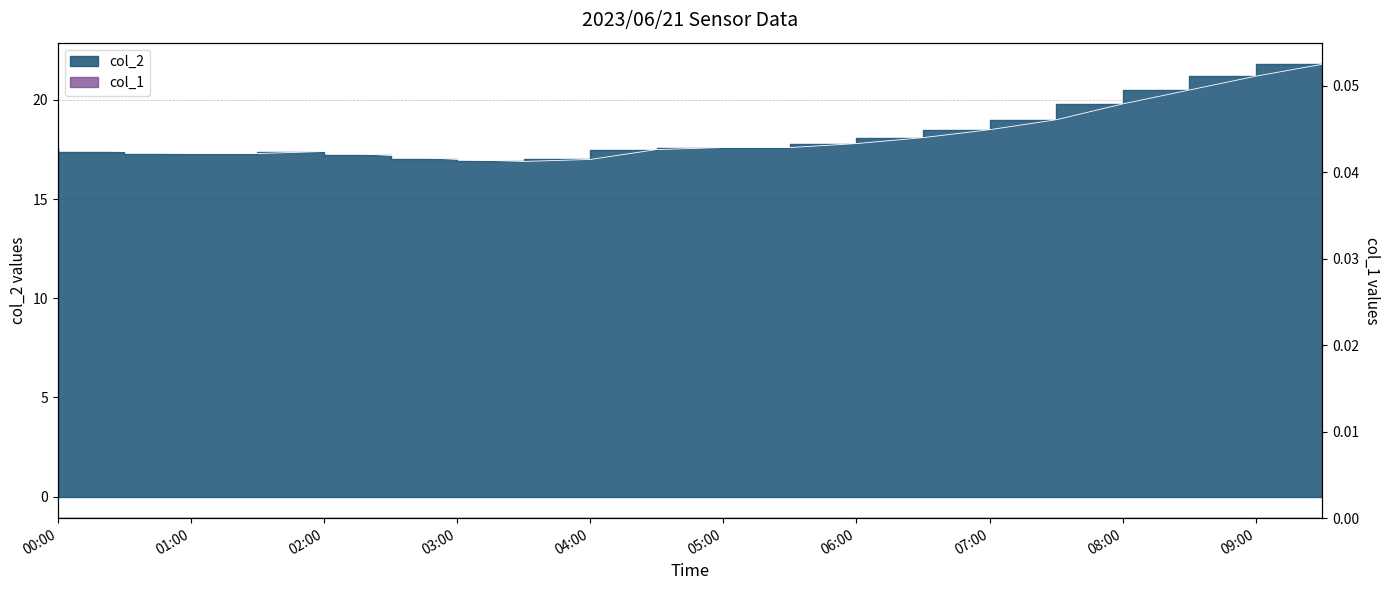

What is the label of the 19th point from the left?

09:00